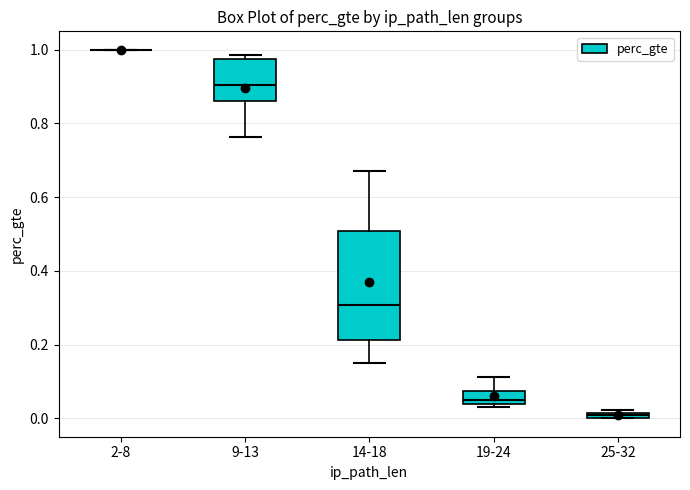

Where does the median line of the box for 9-13 sit on the y-axis? The values are not printed on the chart, so give them approximately, as read against the axis.

0.90